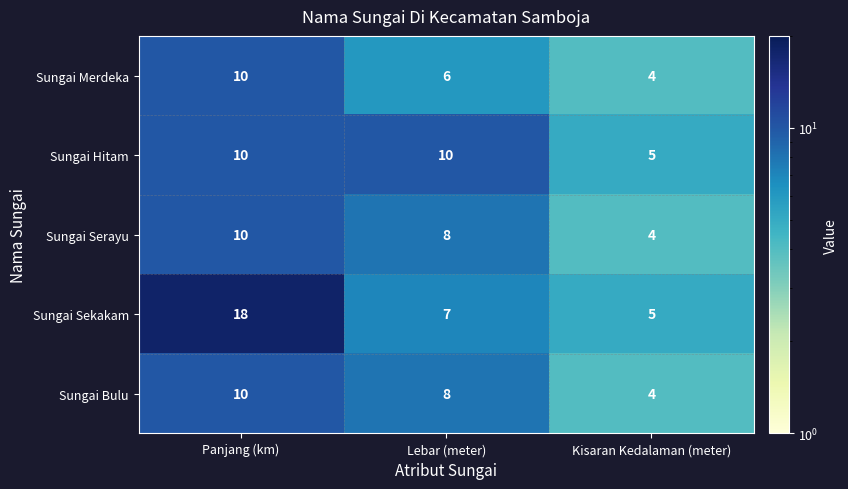

What is the highest value of the Sungai Merdeka series?

10